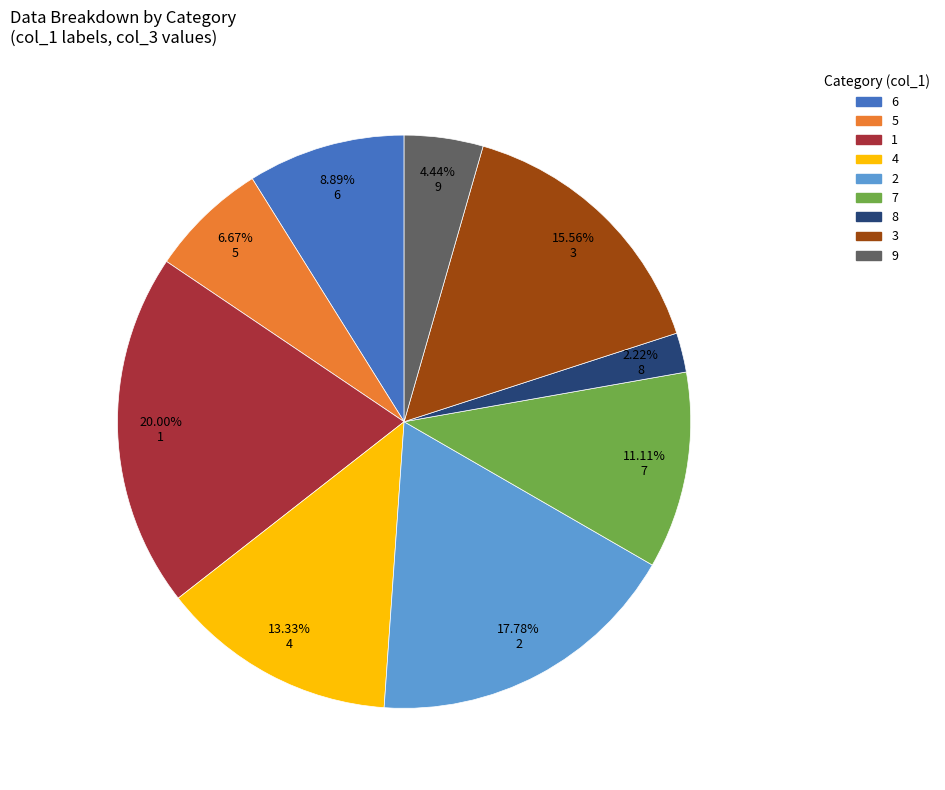

How many segments does this pie chart have?

9